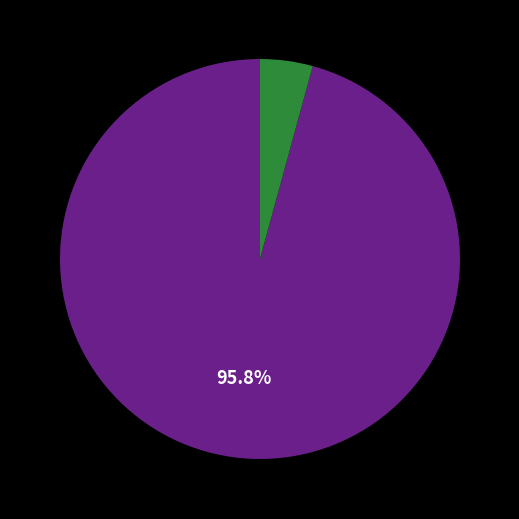

Does any single category account for the majority?

Yes